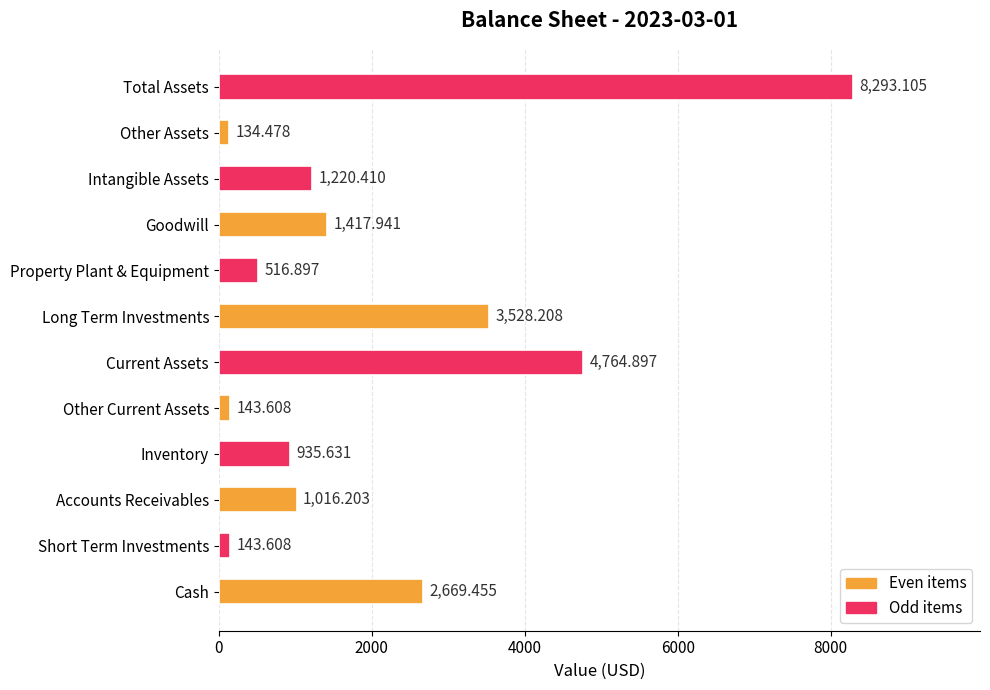

At which category does the chart reach its peak across all series?

Total Assets